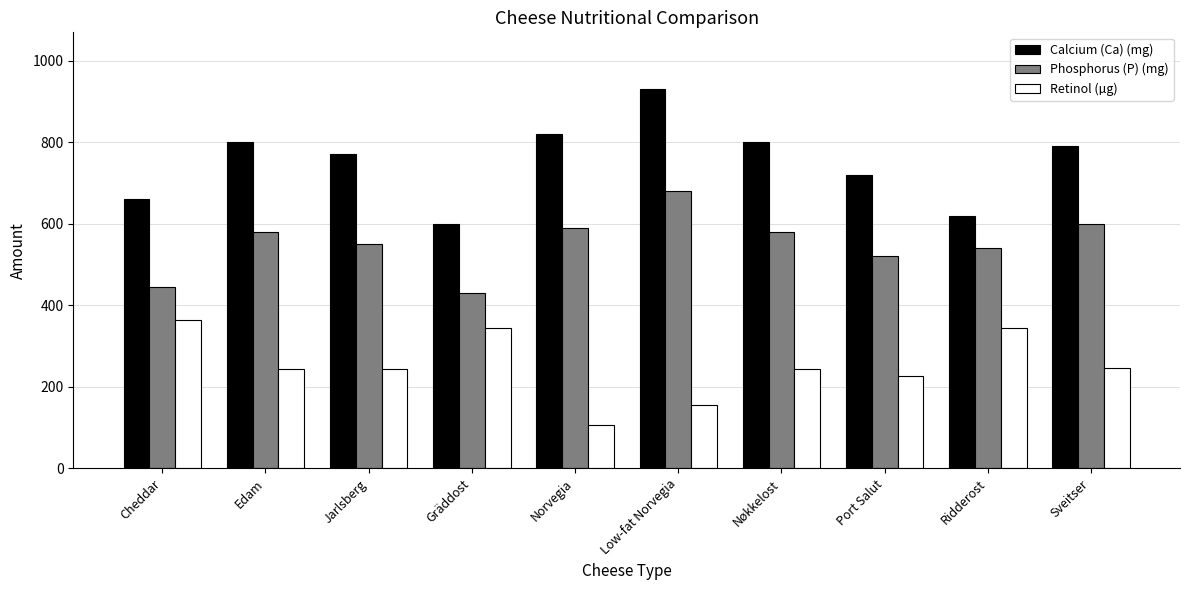

What is the difference between the Phosphorus (P) (mg) values at Jarlsberg and Edam?

30